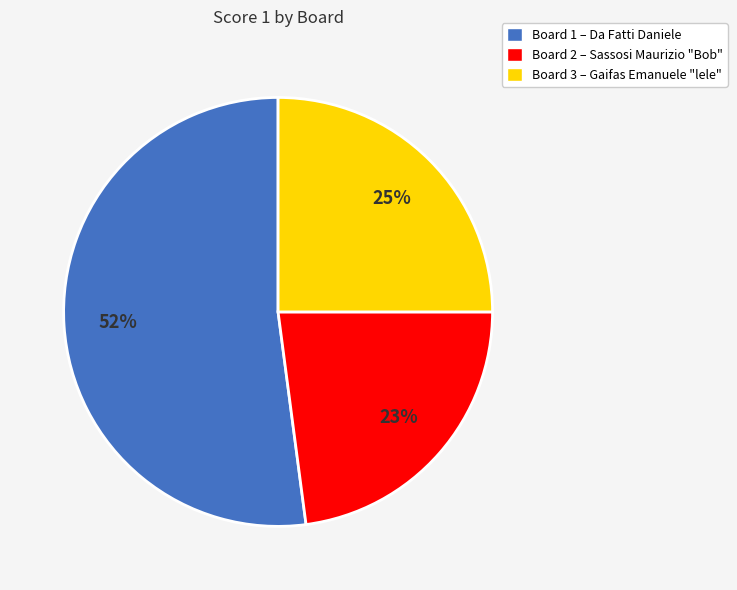

To the nearest percent, what portion does Board 3 represent?

25%